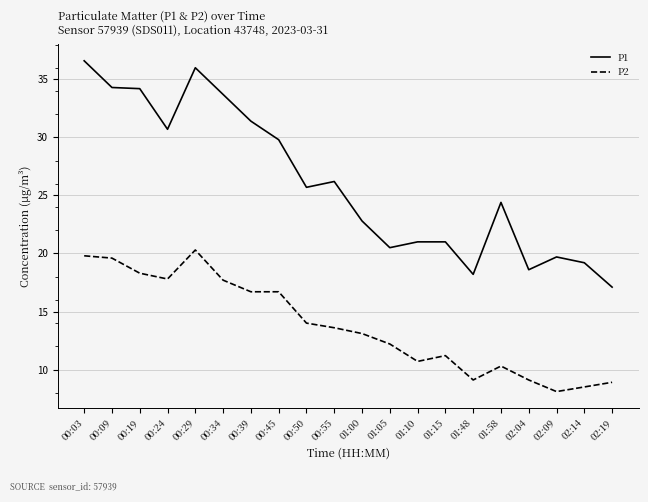

True or false: P2 and P1 intersect in this chart.

False